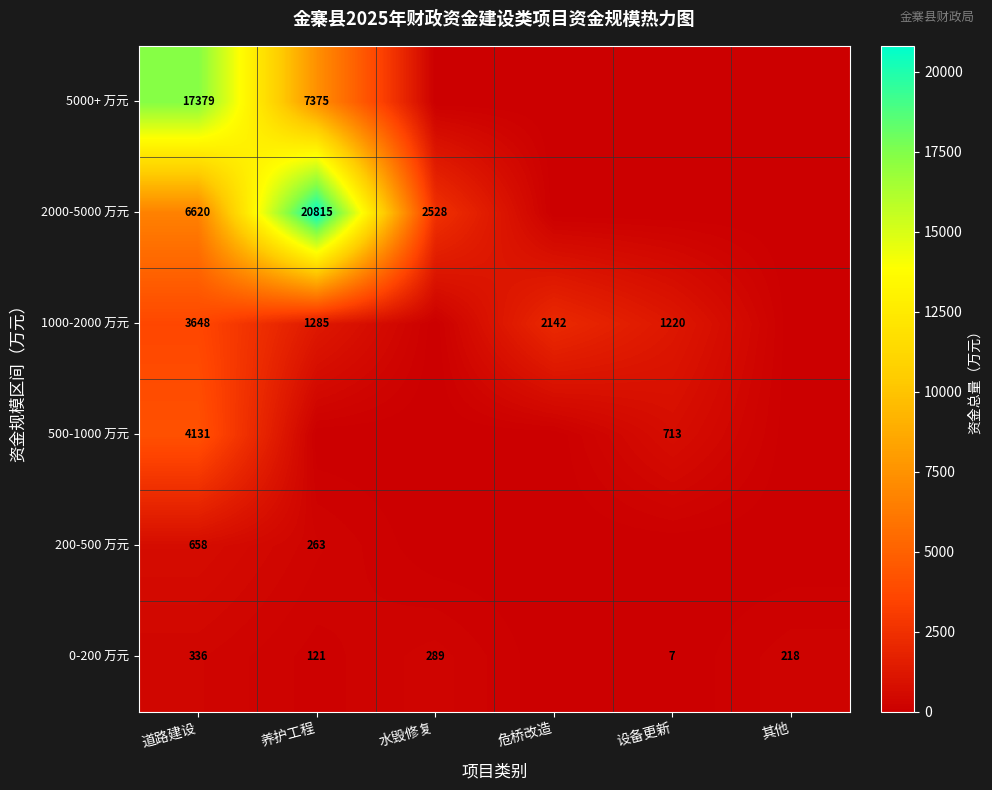

Which category has the lowest value across all series?

危桥改造